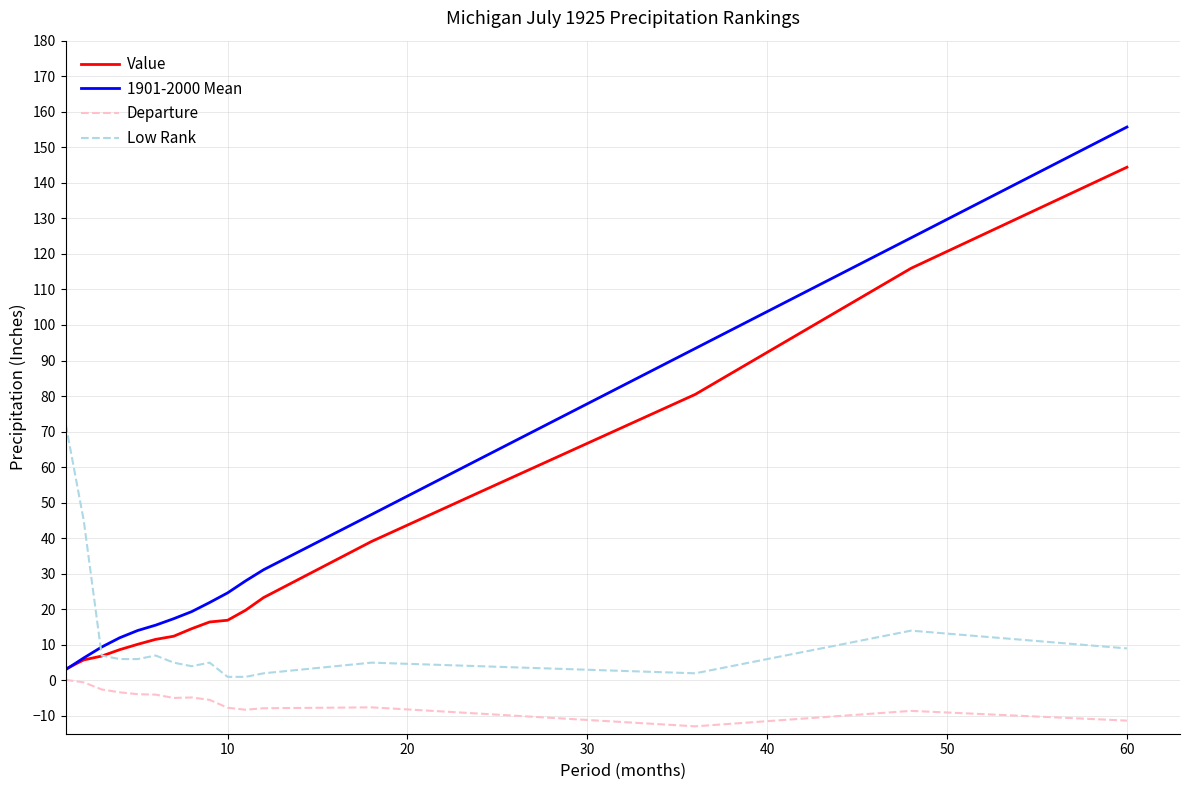

True or false: Departure and Low Rank intersect in this chart.

False